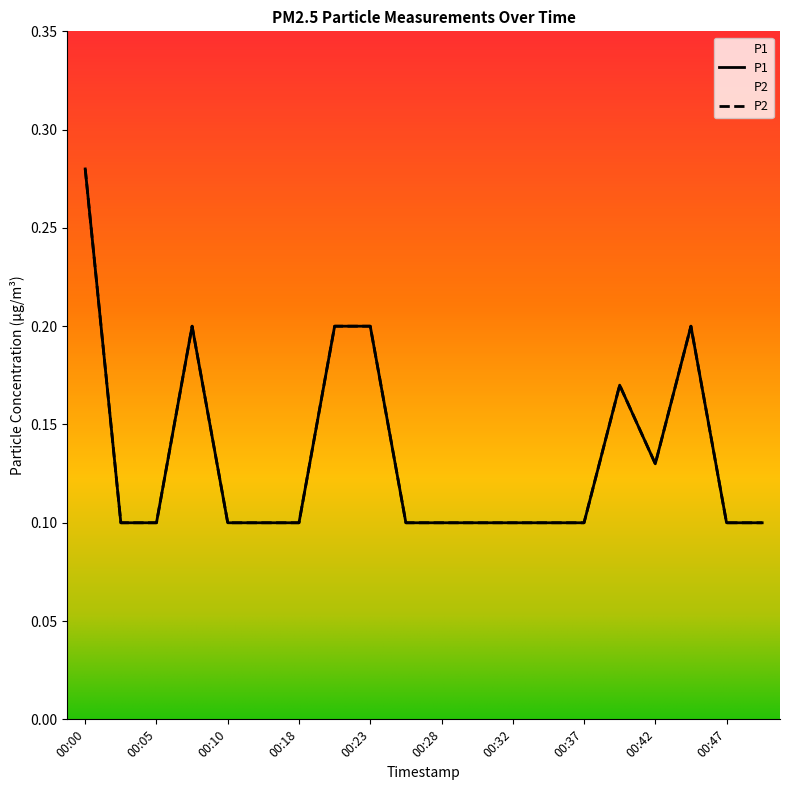

Rank the series at 00:37 from highest to lowest value.

P1, P2